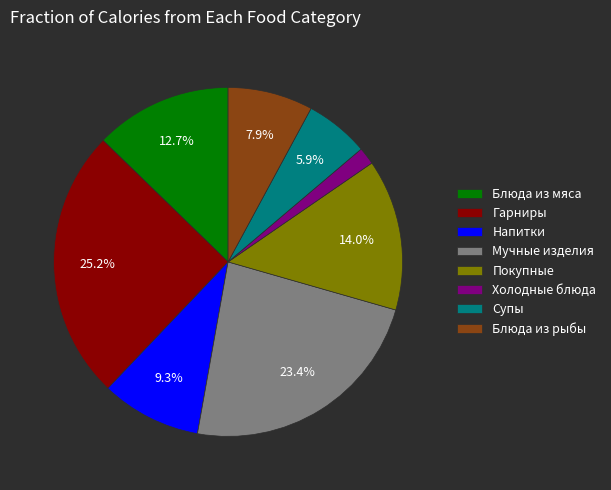

How much of the chart is everything except Гарниры?

74.8%